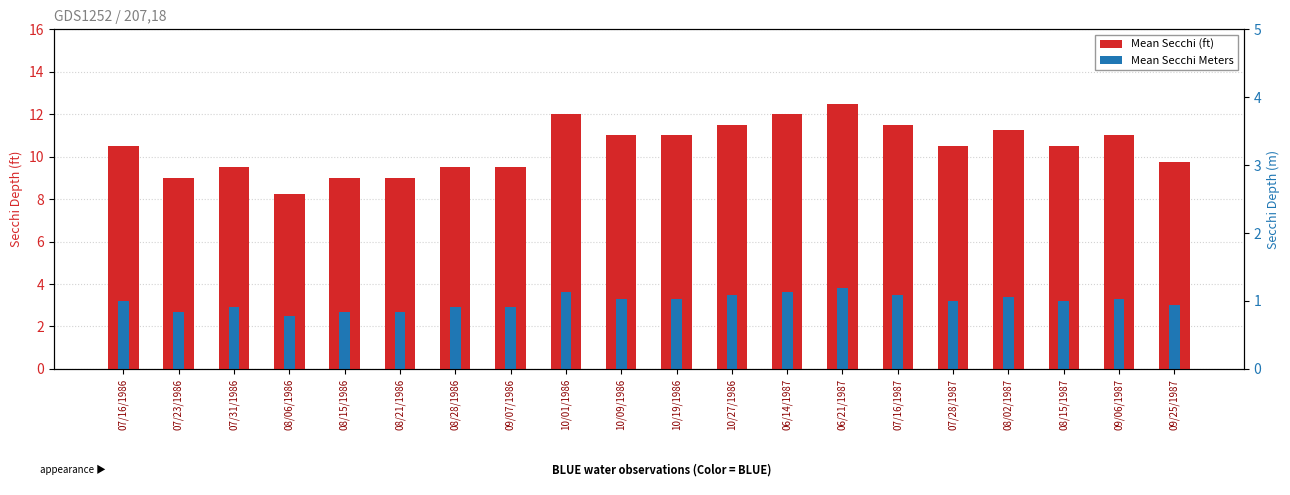

Does the chart contain stacked bars?

No